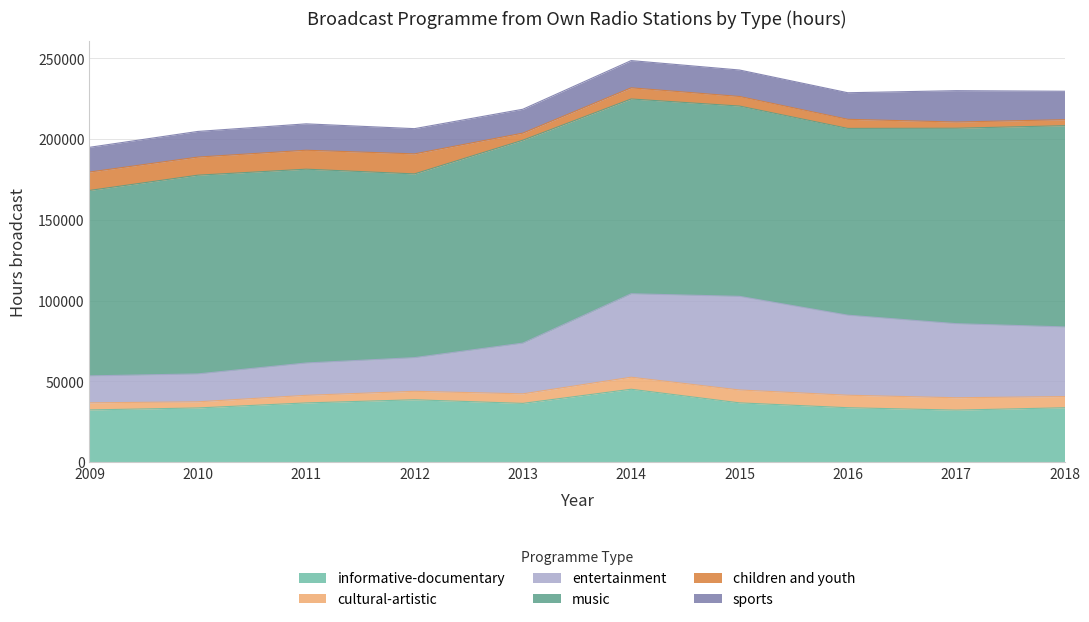

Which has a higher value, 2016 or 2014?

2014